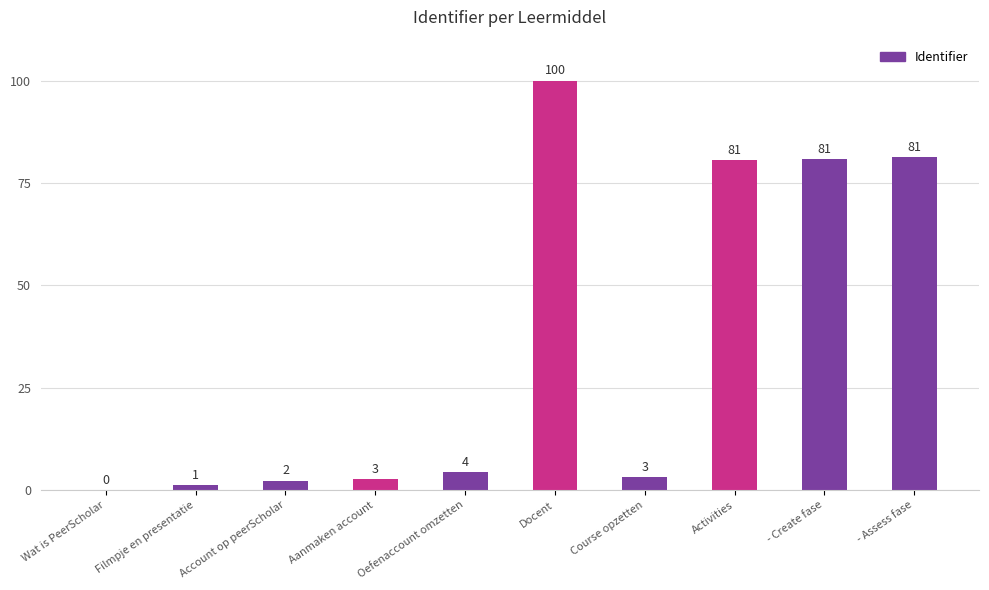

What is the maximum value shown in the chart?

100.0